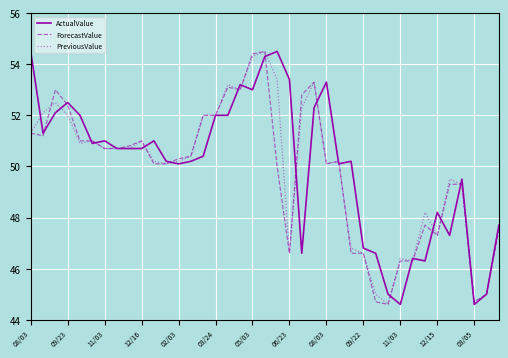

What is the maximum value shown in the chart?

54.5